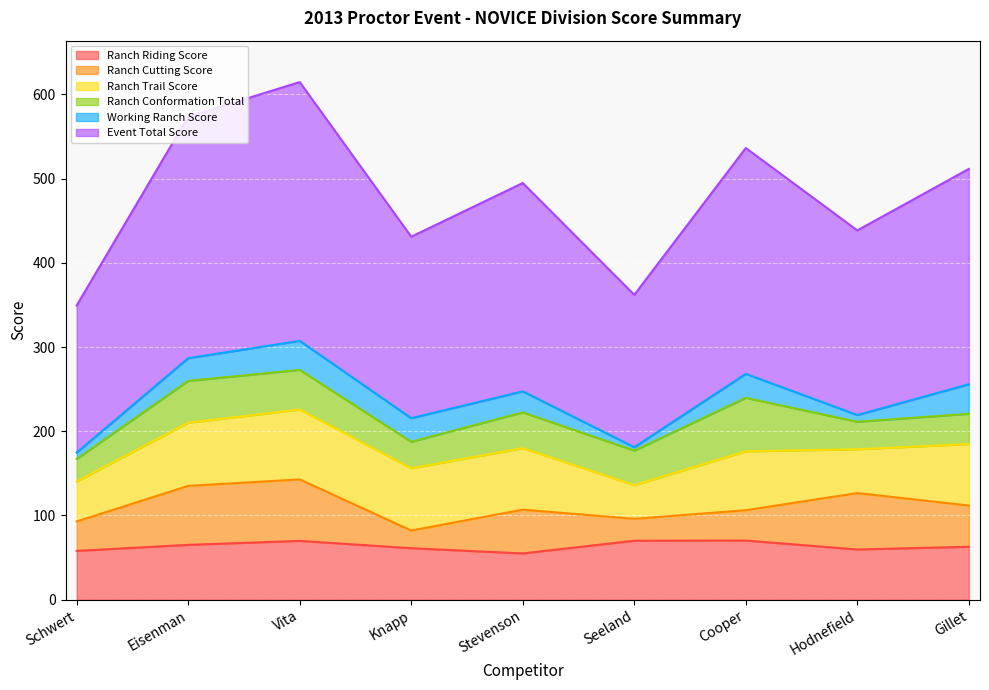

In Ranch Riding Score, how many points are higher than both neighbors (excluding endpoints)?

2